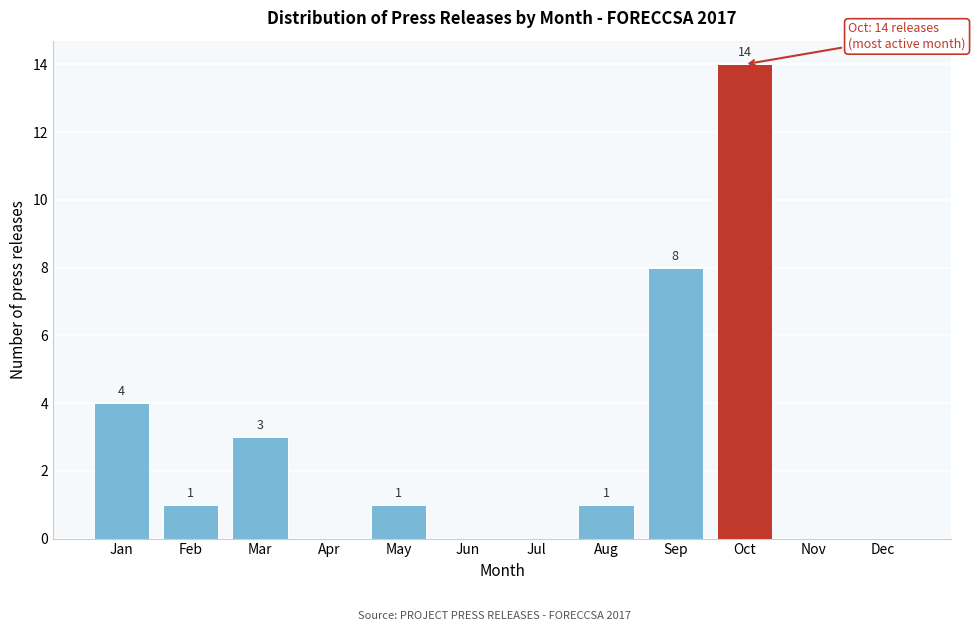

Reading left to right, what are all the values shown in this chart?

Jan=4	Feb=1	Mar=3	Apr=0	May=1	Jun=0	Jul=0	Aug=1	Sep=8	Oct=14	Nov=0	Dec=0